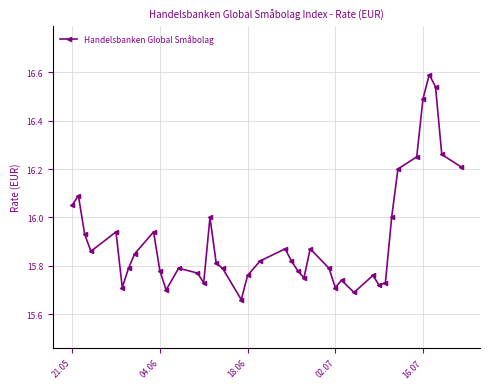

True or false: there are more than 1 points higher than both neighbors.

True